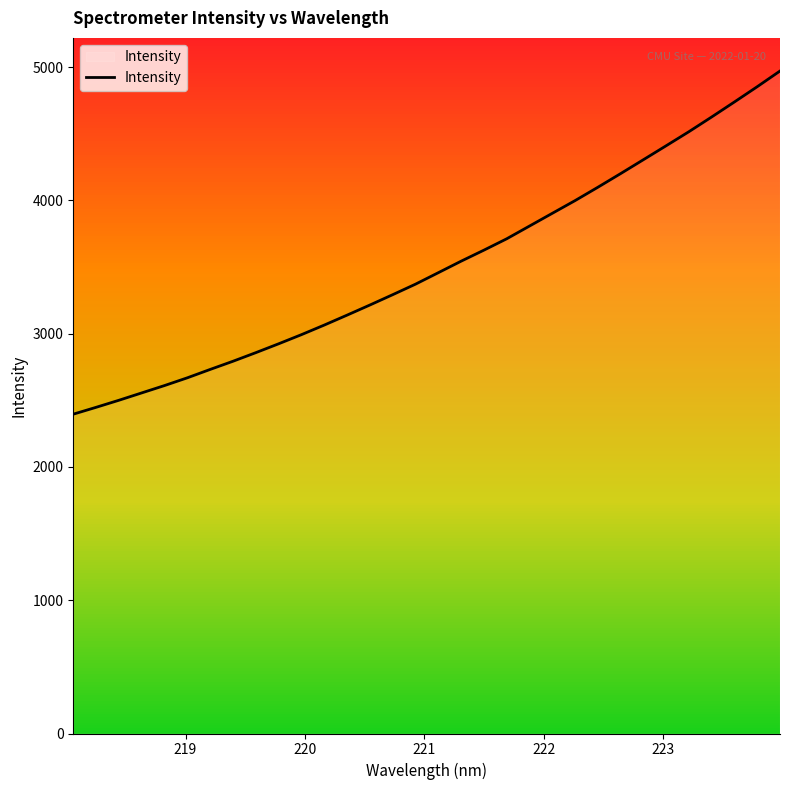

What is the average value?

3510.4